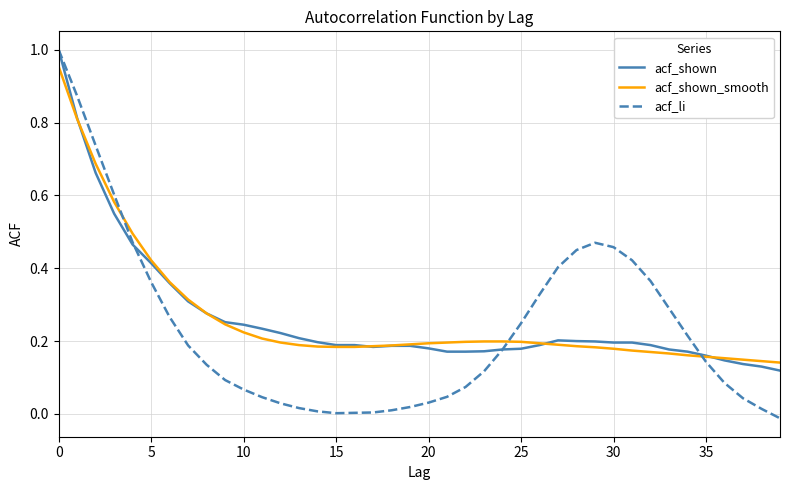

What is the sum of all acf_shown values?

10.6